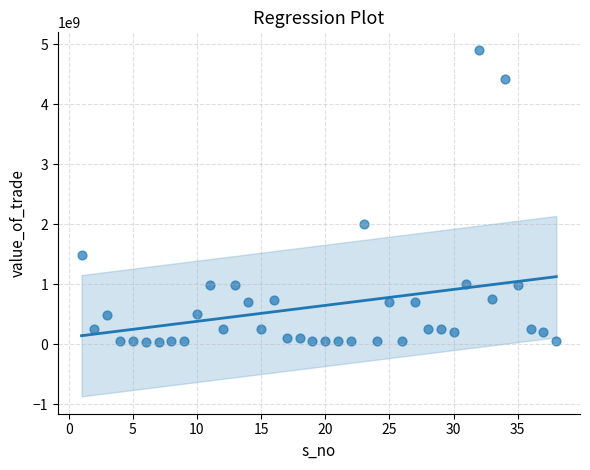

What is the range of Y values (max minus min)?

4877423005